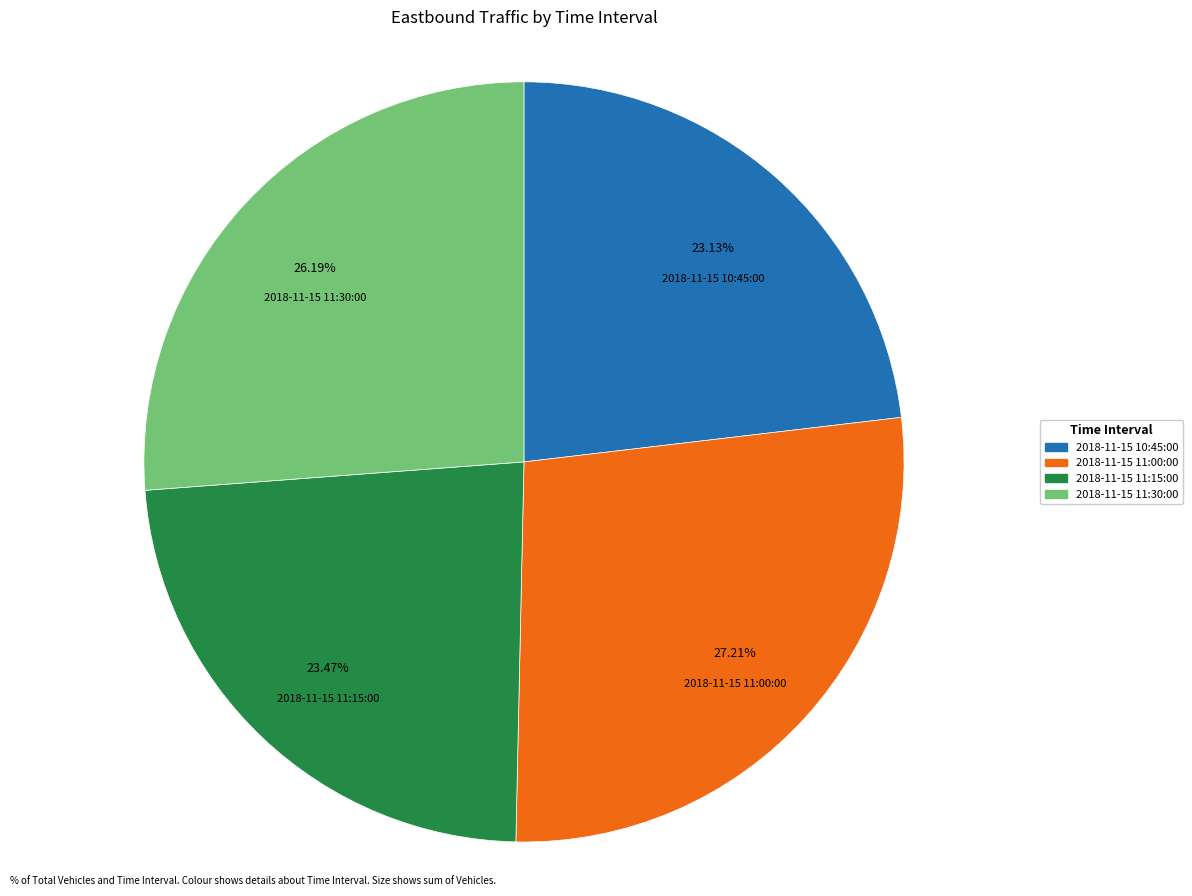

Does 2018-11-15 11:00:00 account for over 50% of the chart?

No